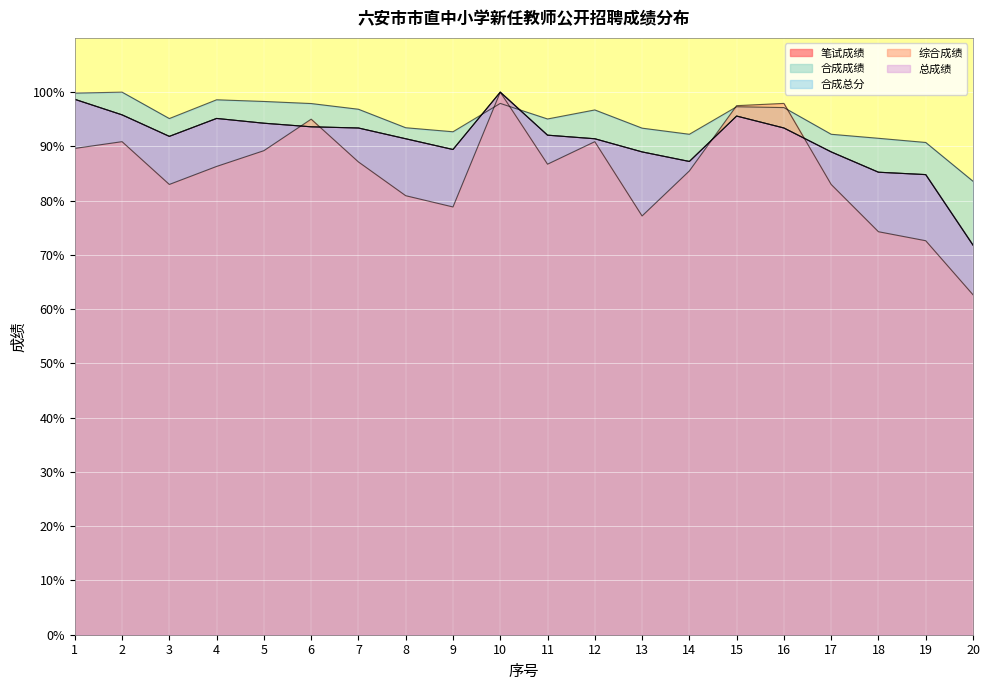

Between which two adjacent categories do 综合成绩 and 总成绩 first intersect?

5 and 6